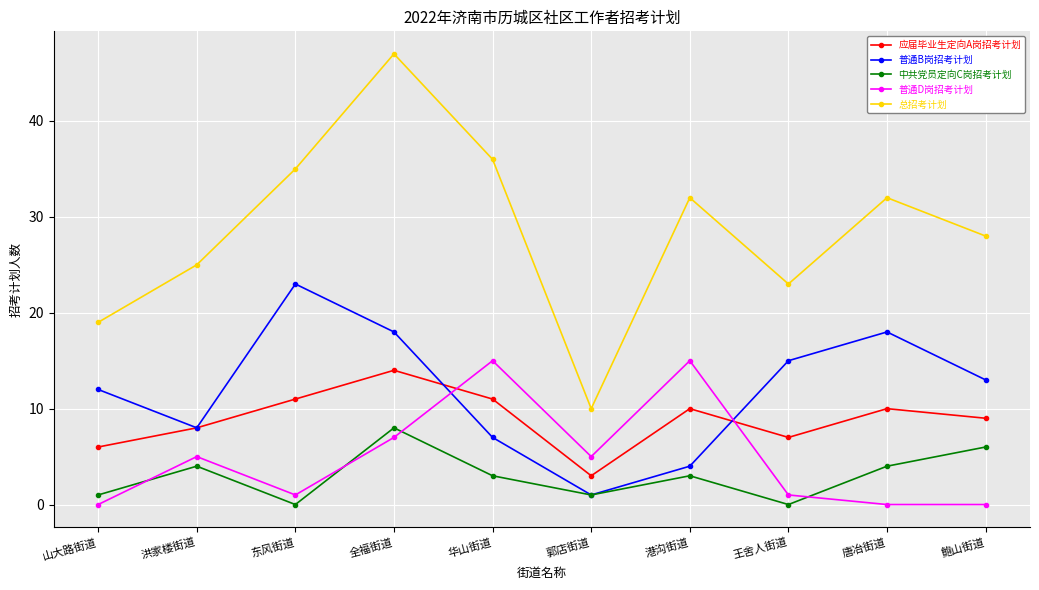

What are all the series names shown in the legend?

应届毕业生定向A岗招考计划, 普通B岗招考计划, 中共党员定向C岗招考计划, 普通D岗招考计划, 总招考计划